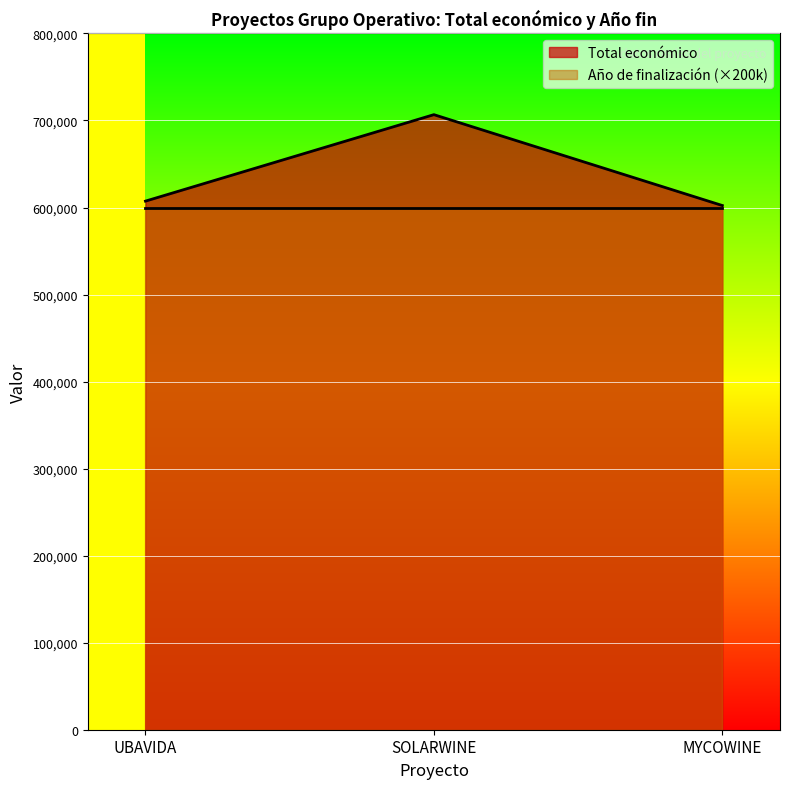

At which category does the chart reach its minimum across all series?

MYCOWINE